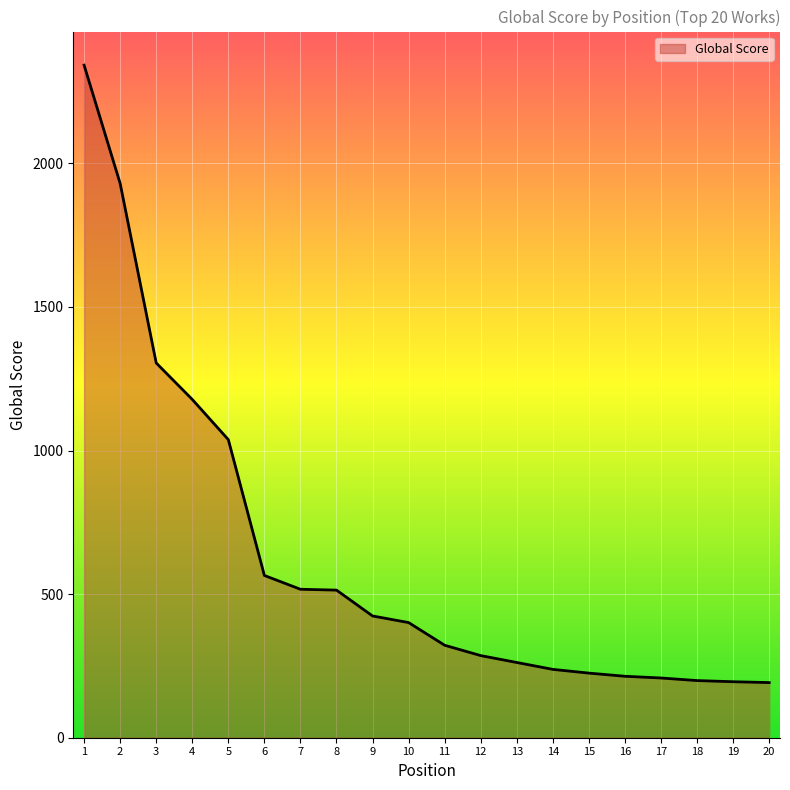

What is the smallest value displayed?

192